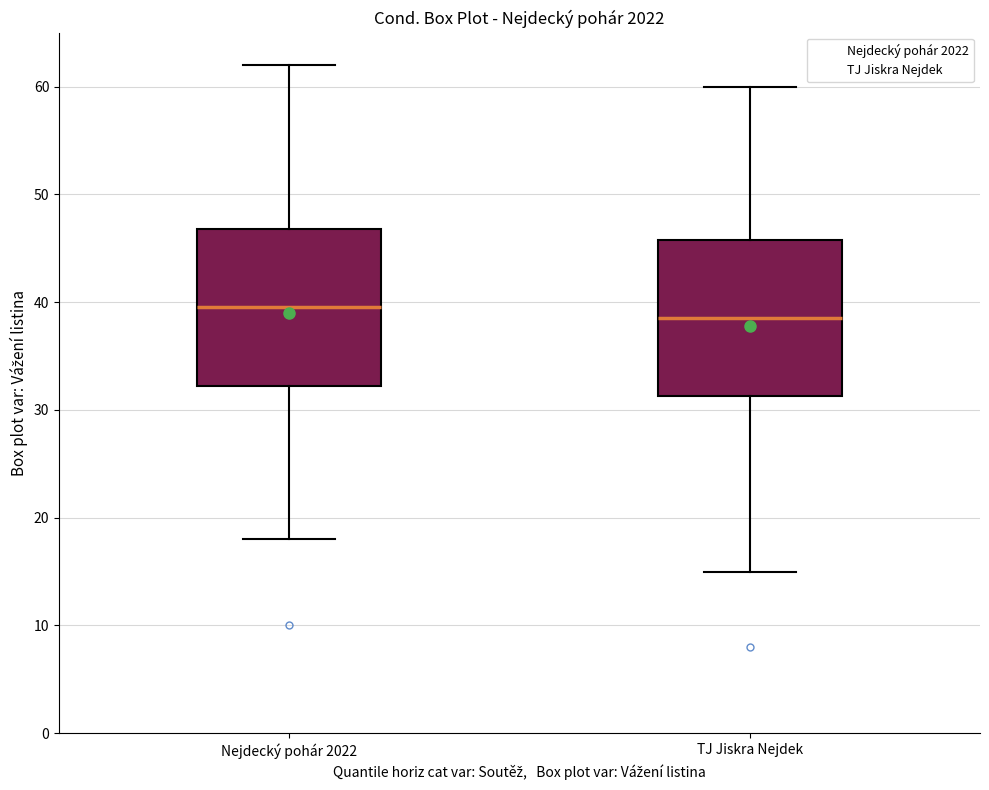

Where is the upper edge of the box for Nejdecký pohár 2022 on the y-axis? The values are not printed on the chart, so give them approximately, as read against the axis.

47